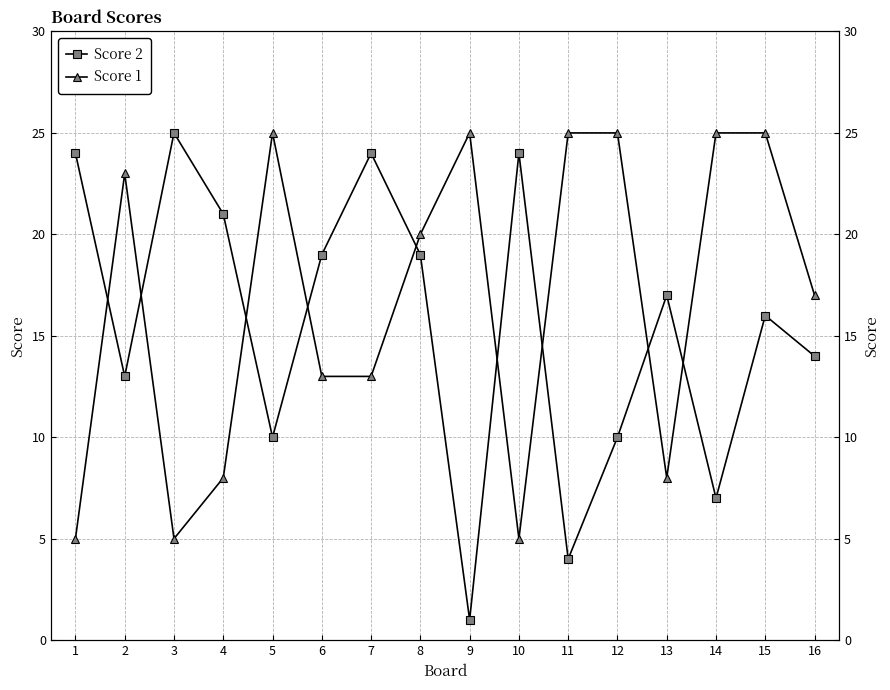

In Score 2, how many points are higher than both neighbors (excluding endpoints)?

5